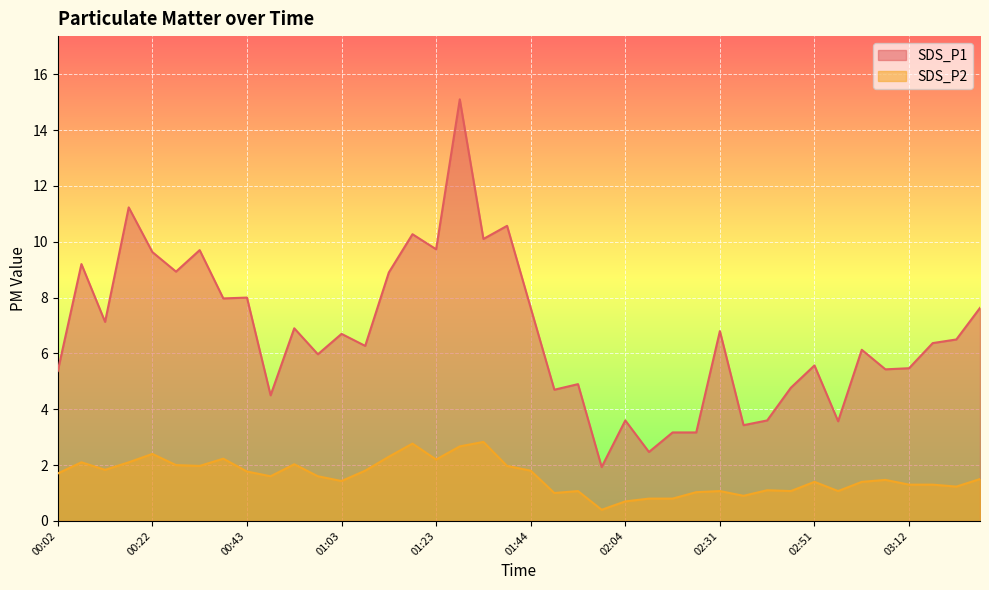

True or false: SDS_P1 has more than 1 points higher than both neighbors.

True